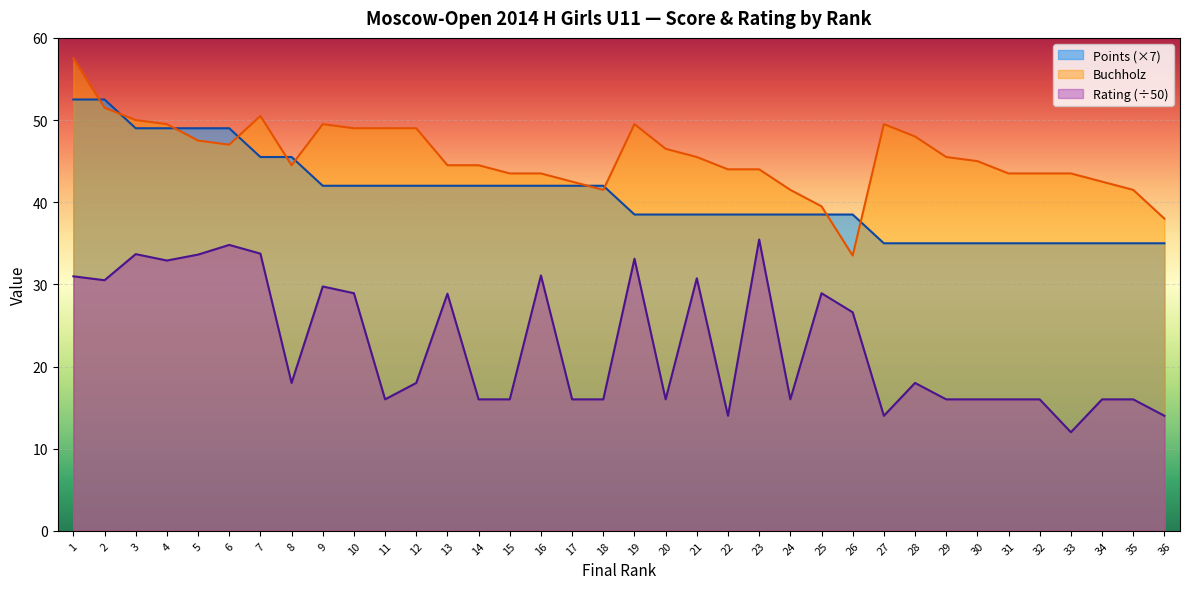

What is the maximum value shown in the chart?

57.5